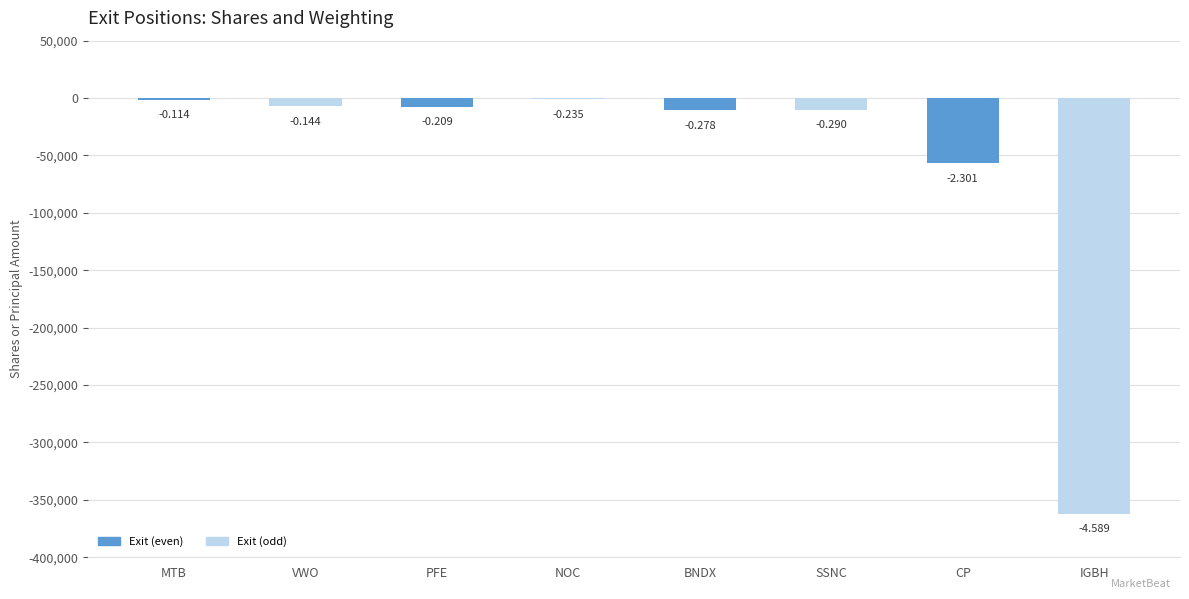

Are the bars horizontal?

No